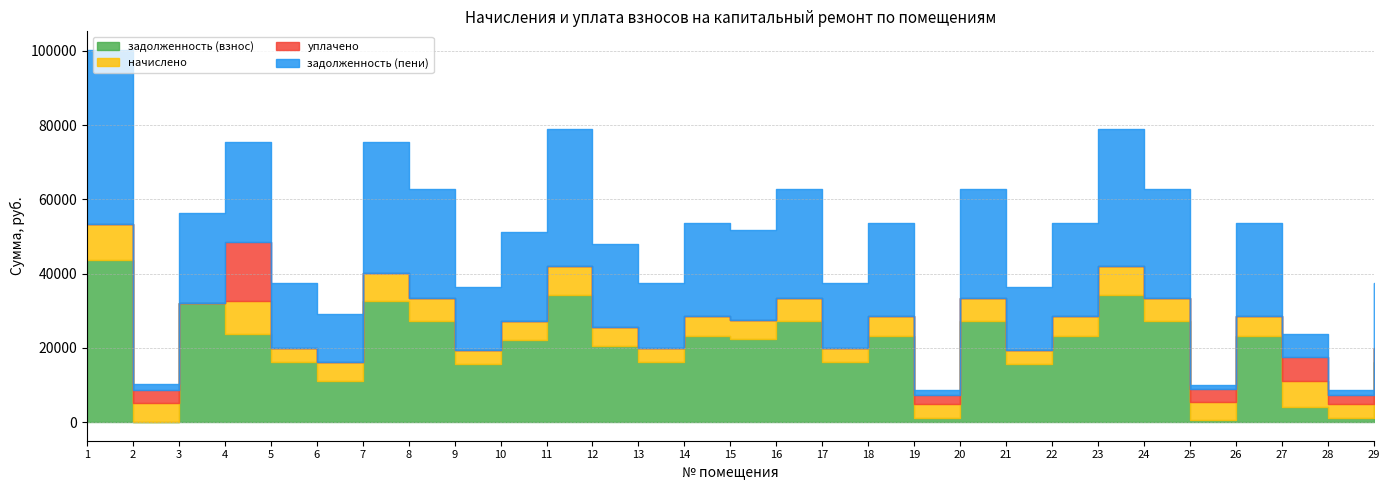

Where is the first local maximum for начислено?

4